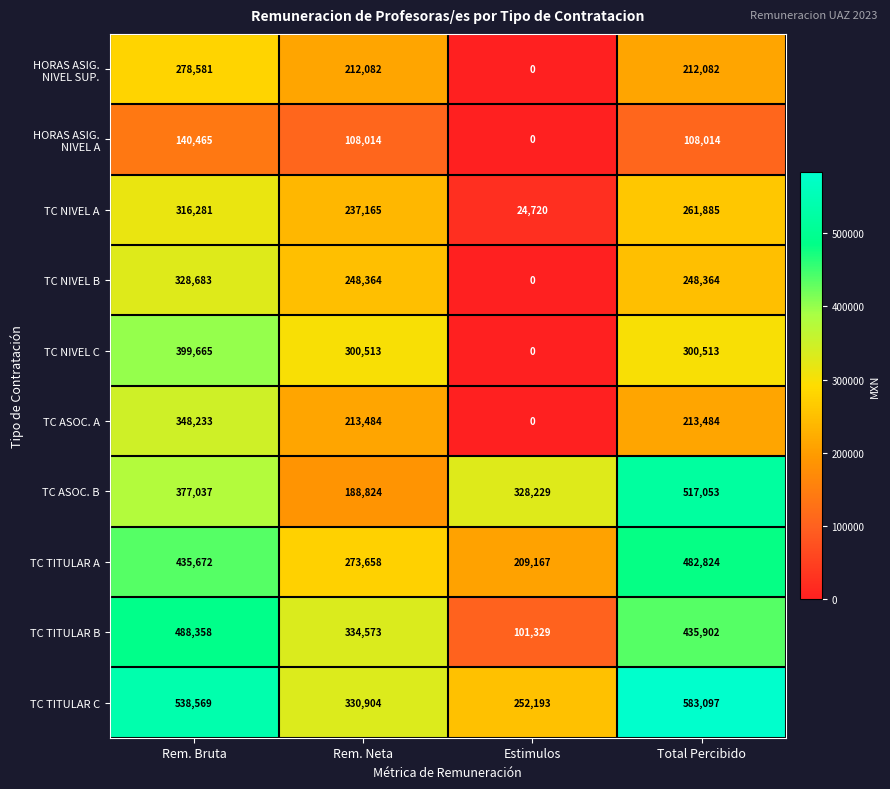

What is the sum of all TC ASOC. B values?

1411143